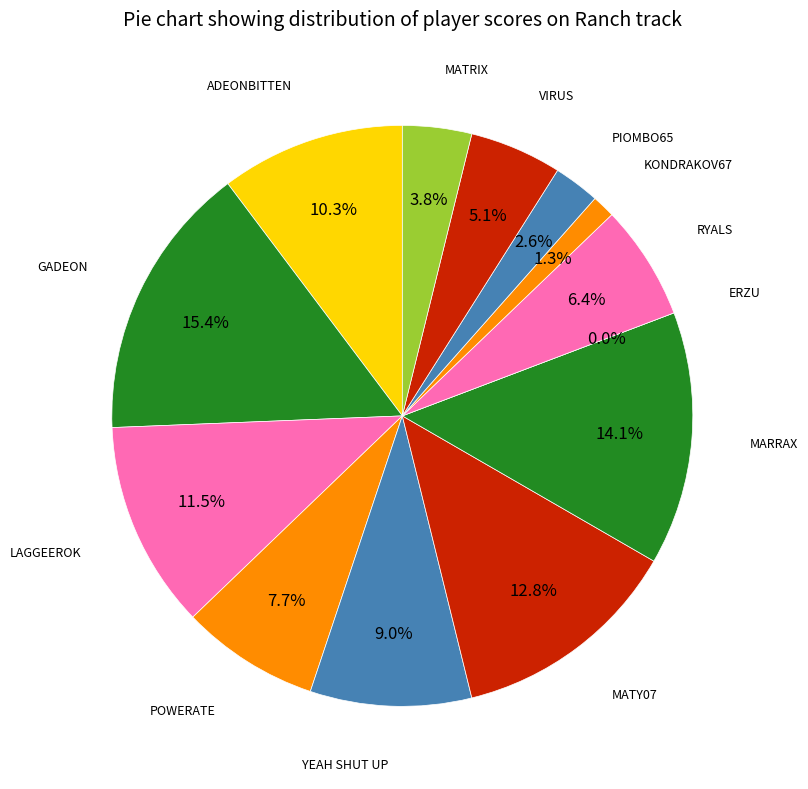

Which has a higher value, ERZU or GADEON?

GADEON